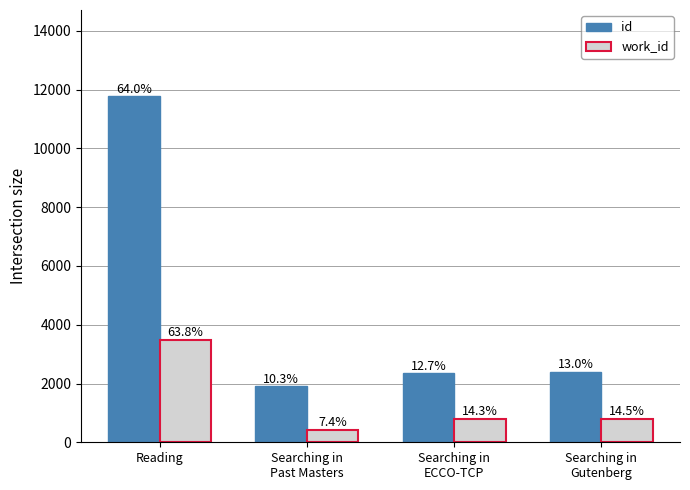

Which series changed the most between Searching in
Past Masters and Searching in
ECCO-TCP?

id